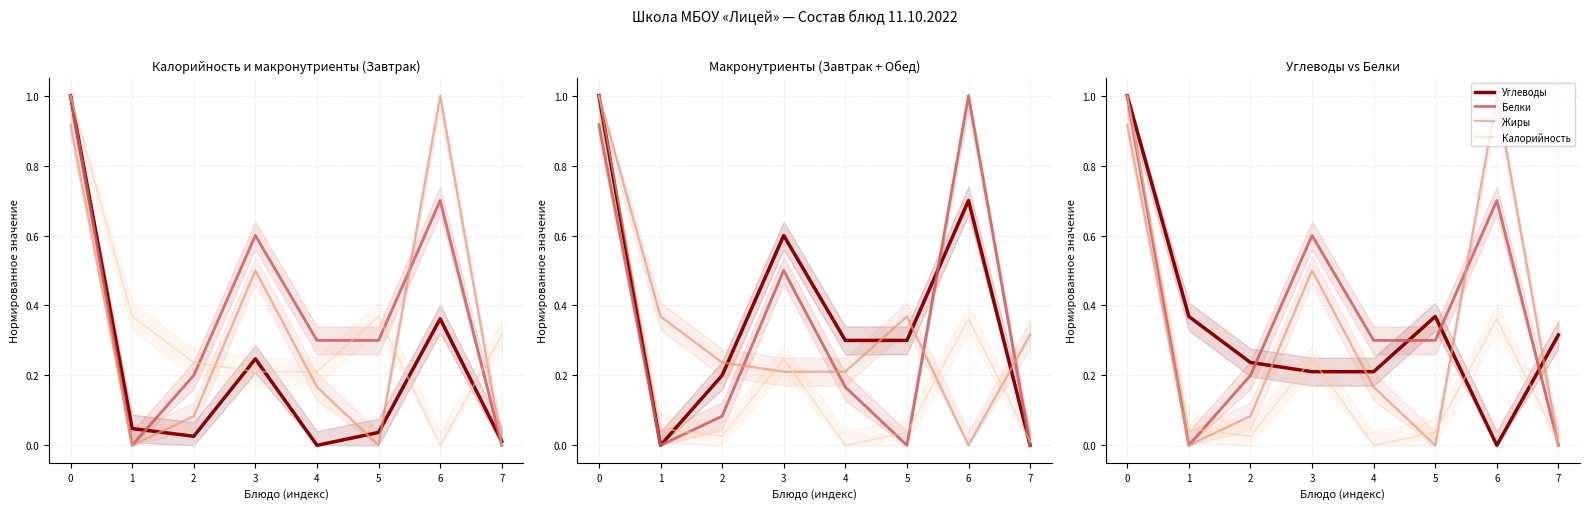

True or false: Углеводы and Белки cross at least once.

True